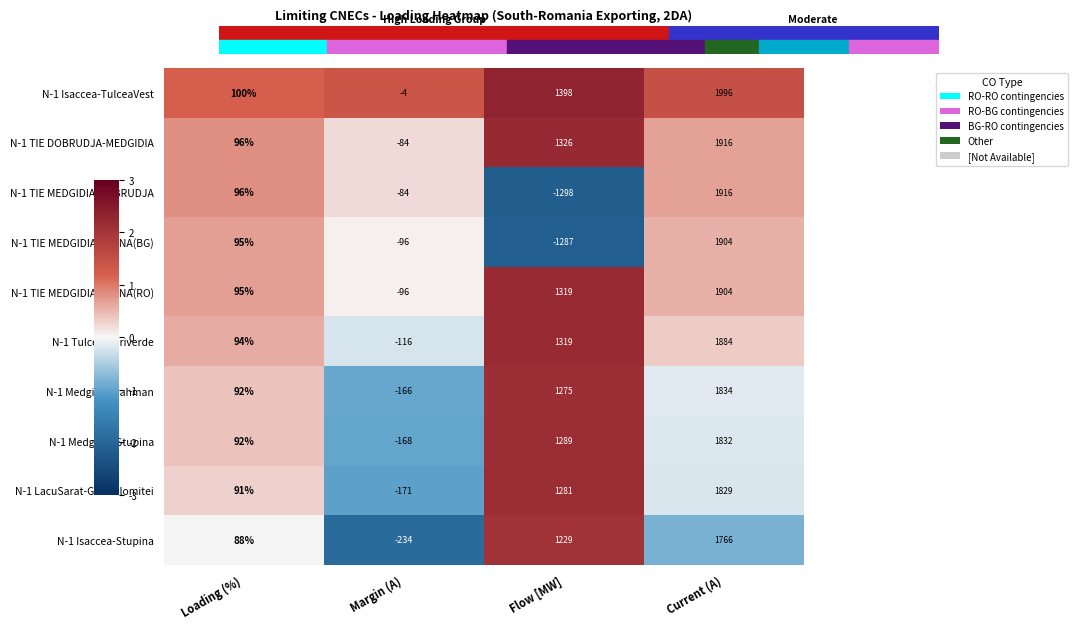

Count the number of categories in the chart.

4